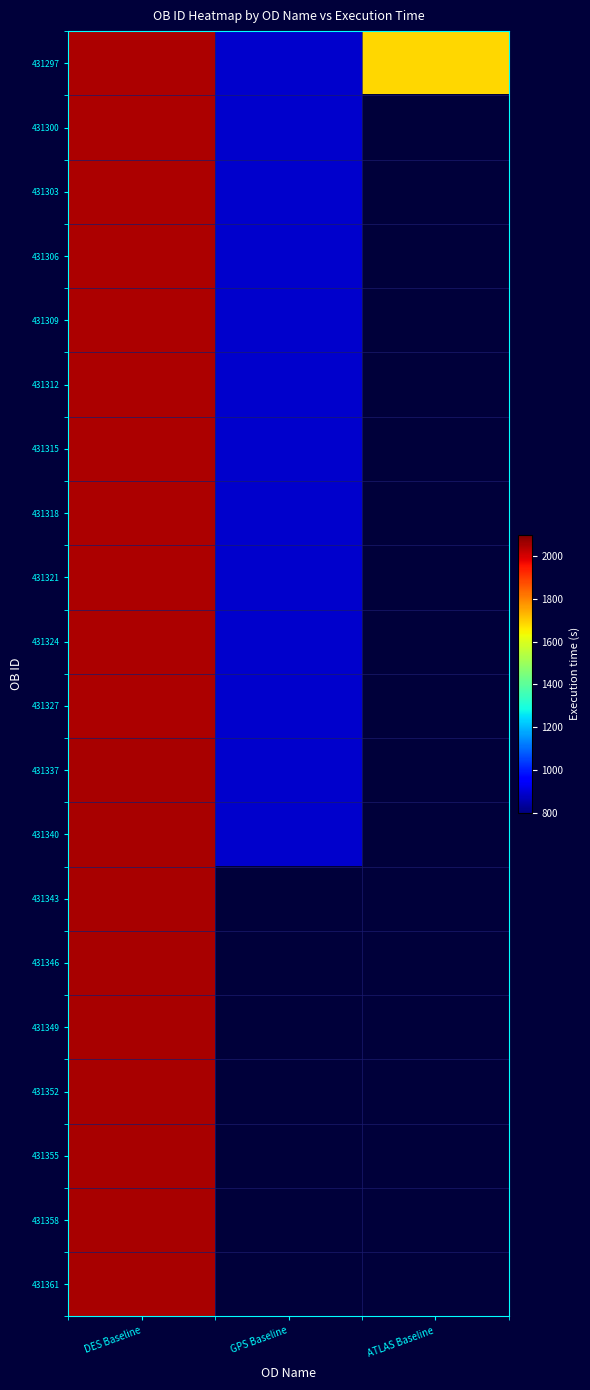

Between GPS Baseline and DES Baseline, which is larger?

DES Baseline